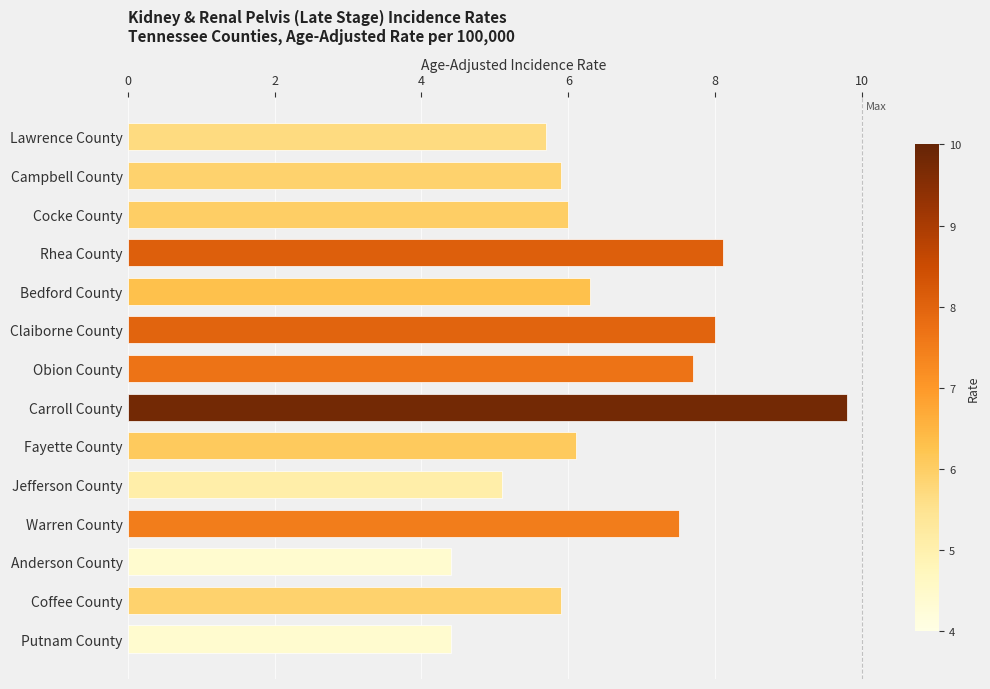

What is the average value?

6.5